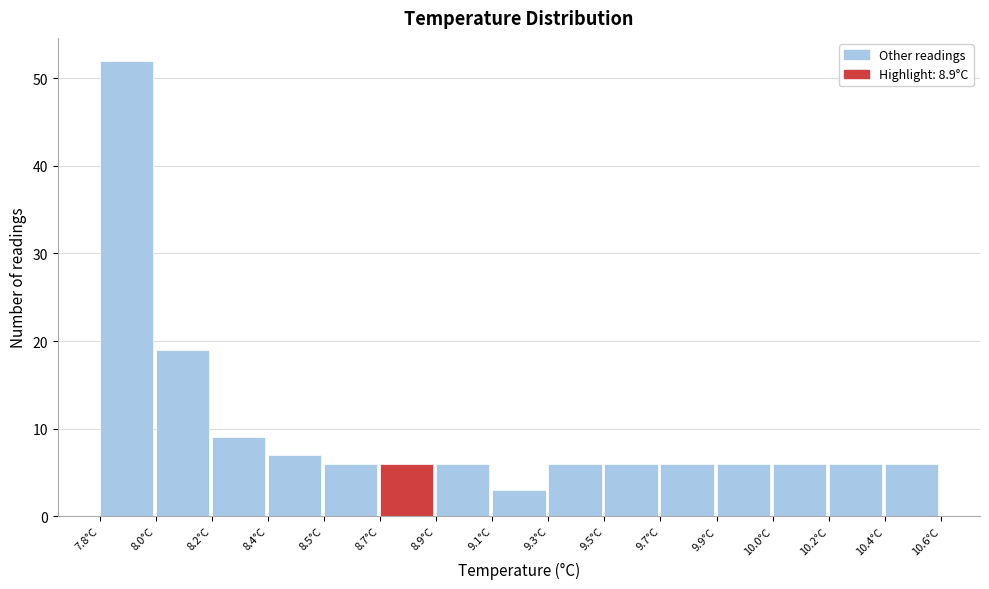

Reading left to right, list all the values displayed in this chart.

52	19	9	7	6	6	6	3	6	6	6	6	6	6	6